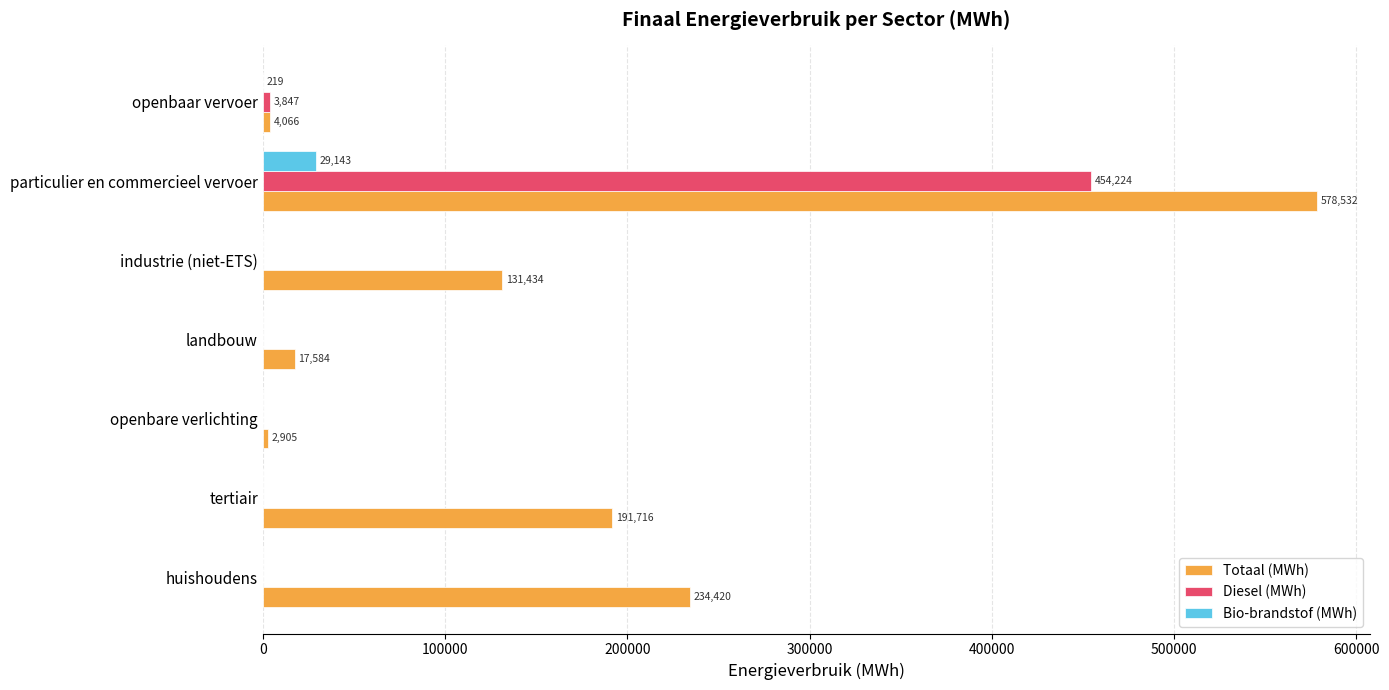

Between landbouw and particulier en commercieel vervoer, which series saw the biggest shift?

Totaal (MWh)